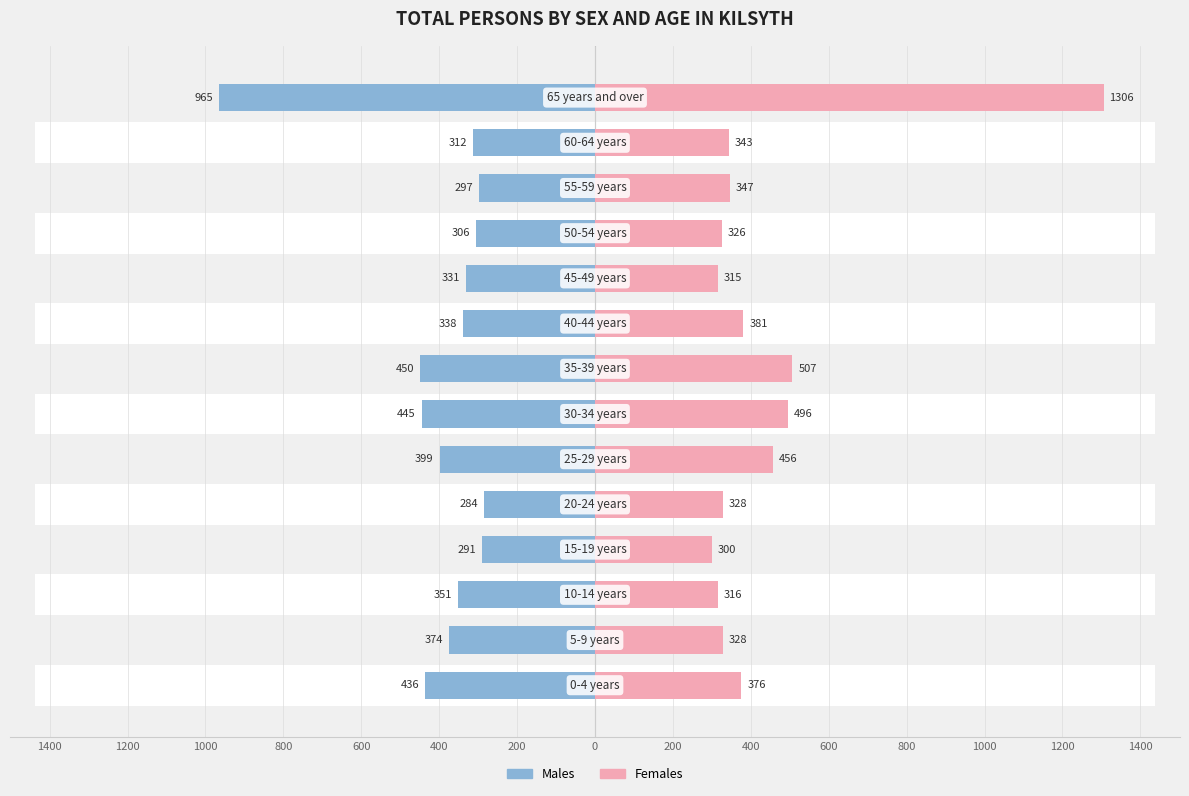

What is the sum of all Females values?

6125